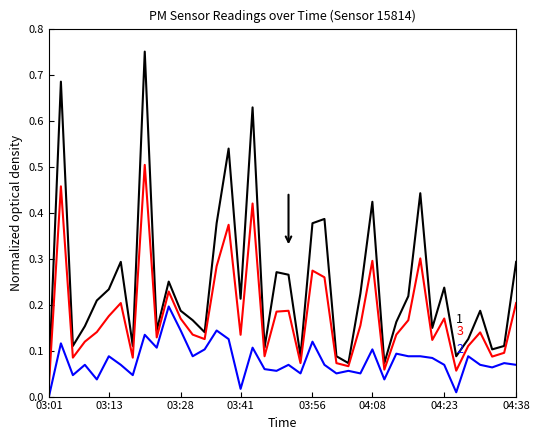

True or false: P2 has a value of 0.1 at 03:58.

False